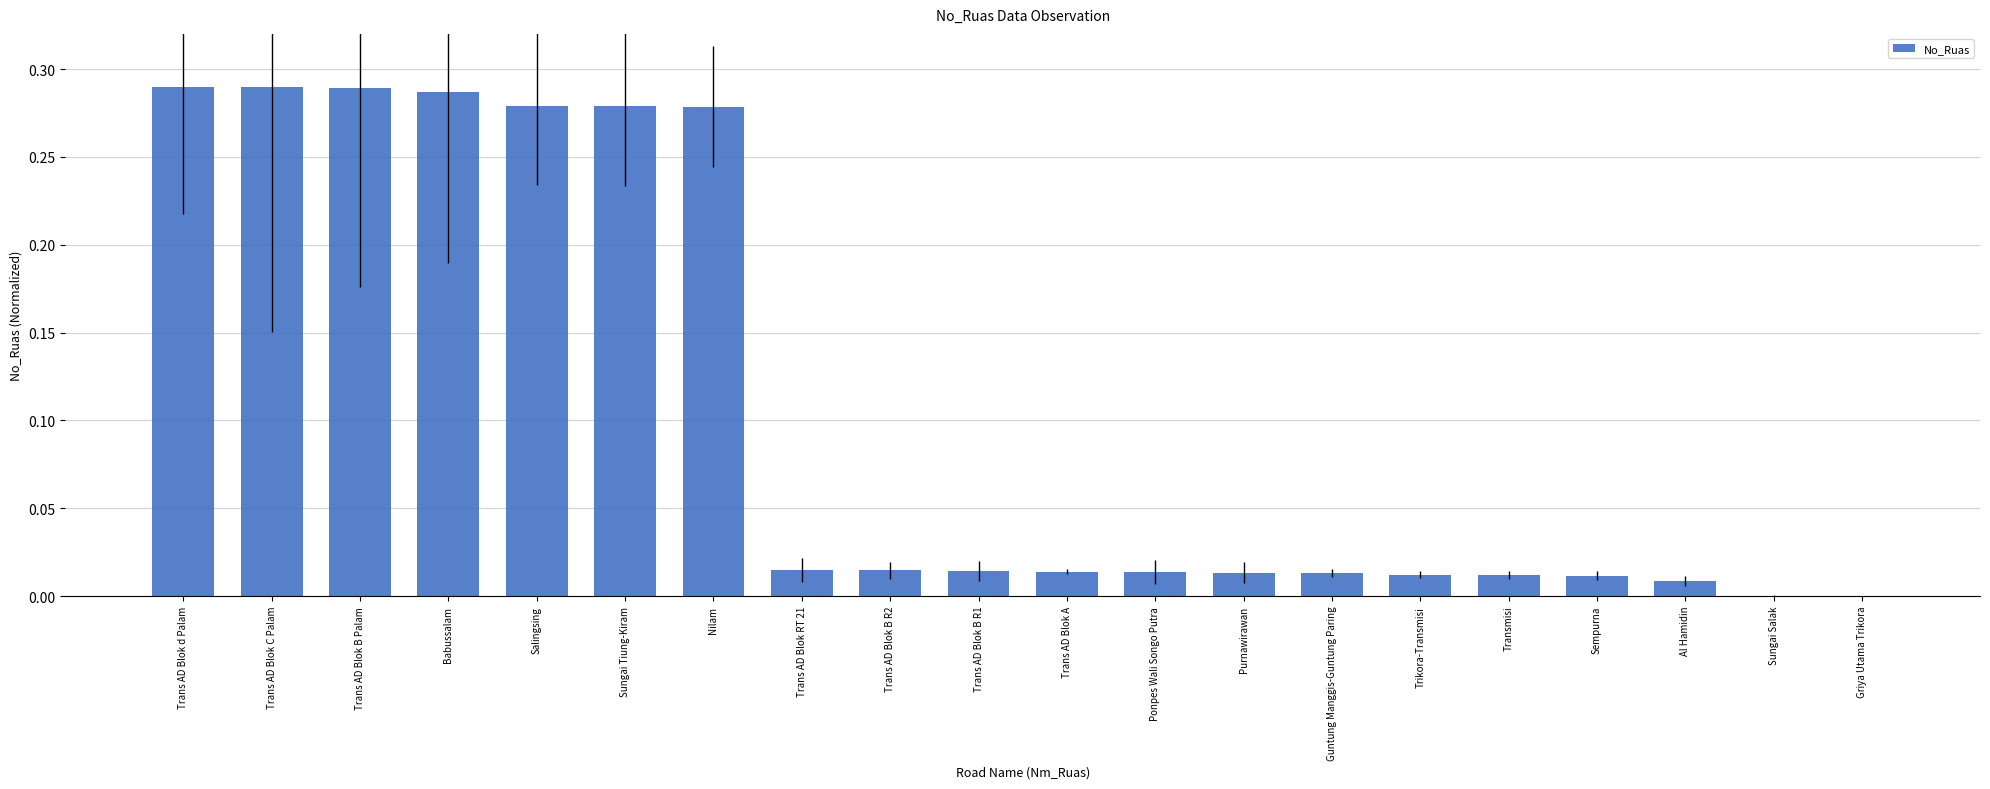

What is the sum of all values?

2.1